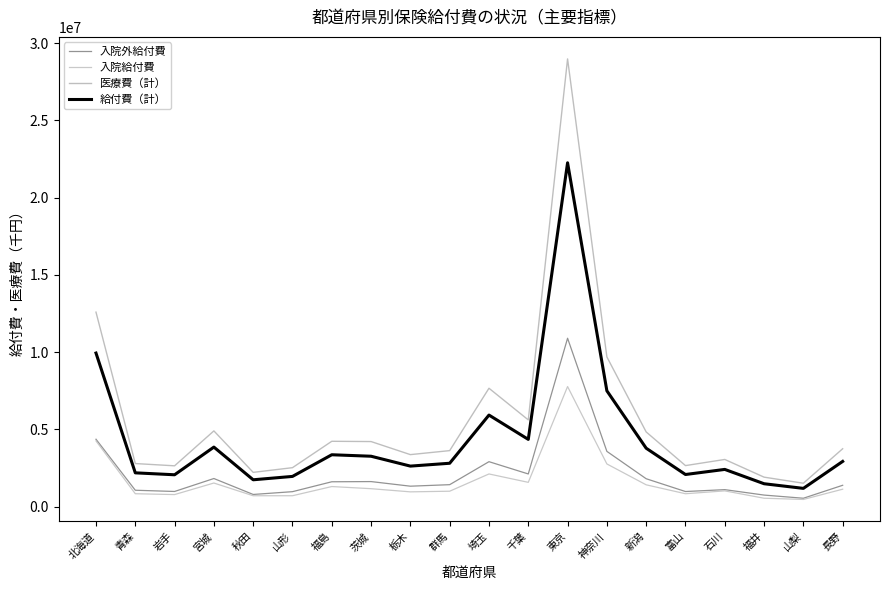

Where is the first local maximum for 入院外給付費?

宮城